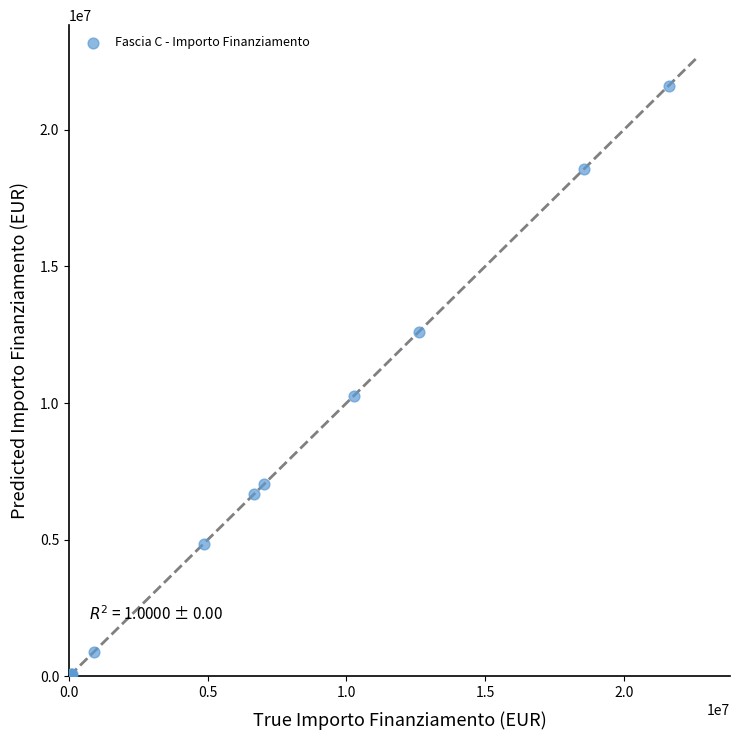

What Y value in the scatter plot is closest to 10820342?

10267188.0